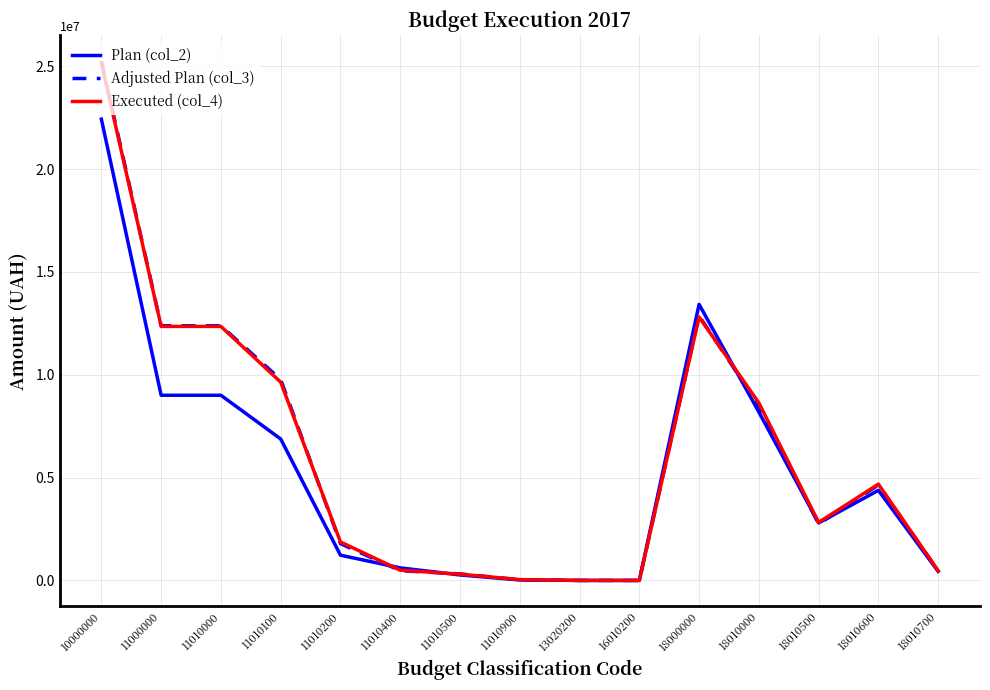

What is the maximum value for Executed (col_4)?

25158503